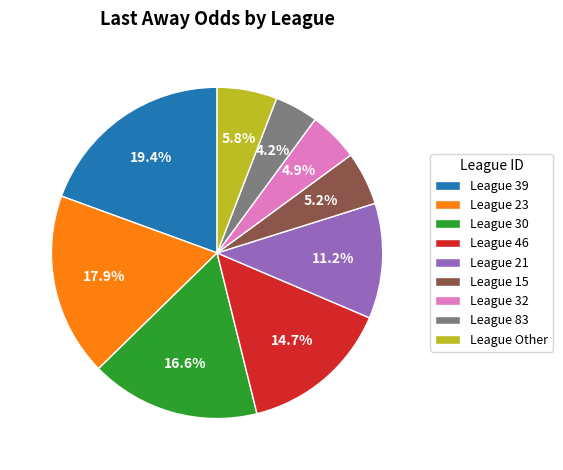

Approximately how many times larger is the value at League 23 compared to League 32?

3.7